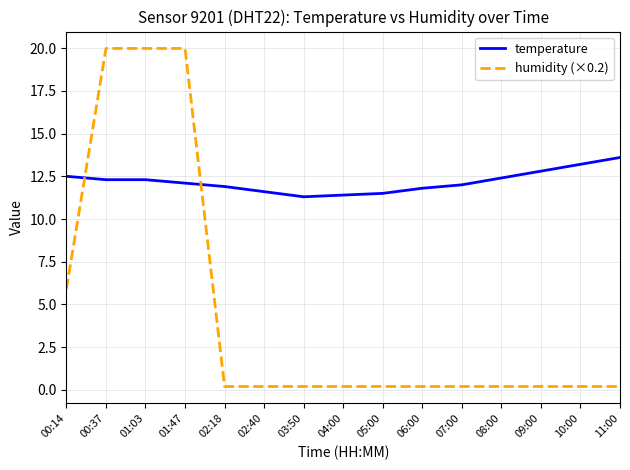

Between which two adjacent categories do humidity (×0.2) and temperature first intersect?

00:14 and 00:37